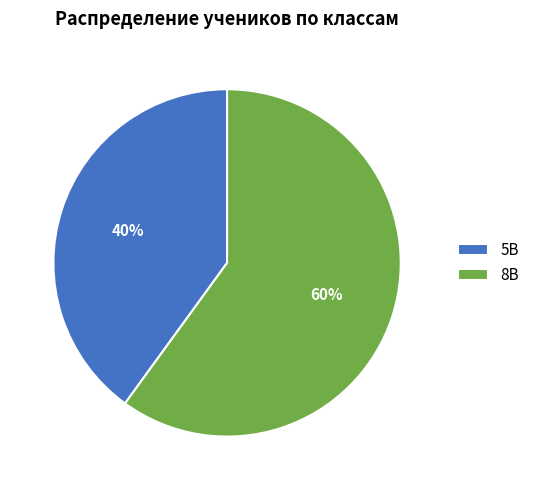

Which category accounts for the majority?

8В